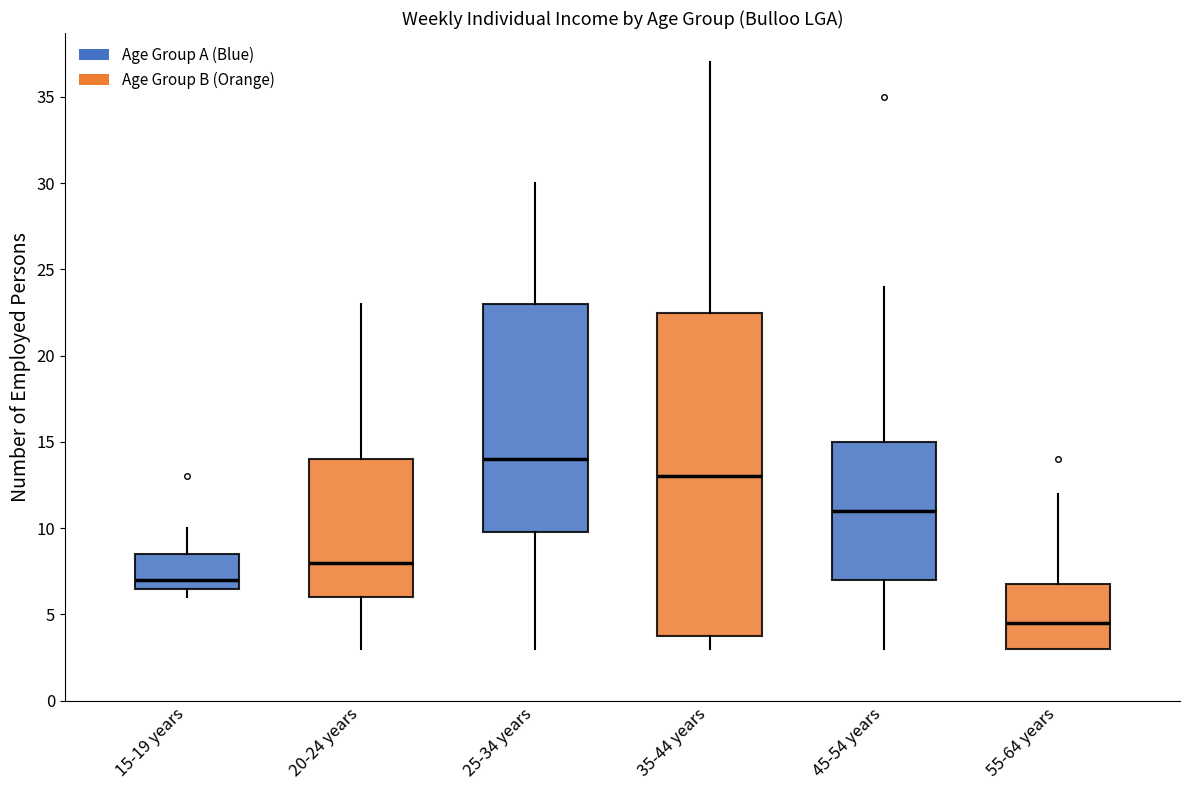

Reading left to right, transcribe this box plot: for each box, give where its median line is, the range the box spans, and where its two whiskers end, as read against the y-axis. The values are not printed on the chart, so give them approximately, as read against the axis.

15-19 years: median 7.0, box 6.5 to 8.5, whiskers 6.0 to 10.0
20-24 years: median 8.0, box 6.0 to 14.0, whiskers 3.0 to 23.0
25-34 years: median 14.0, box 10.0 to 23.0, whiskers 3.0 to 30.0
35-44 years: median 13.0, box 4.0 to 22.5, whiskers 3.0 to 37.0
45-54 years: median 11.0, box 7.0 to 15.0, whiskers 3.0 to 24.0
55-64 years: median 4.5, box 3.0 to 7.0, whiskers 3.0 to 12.0